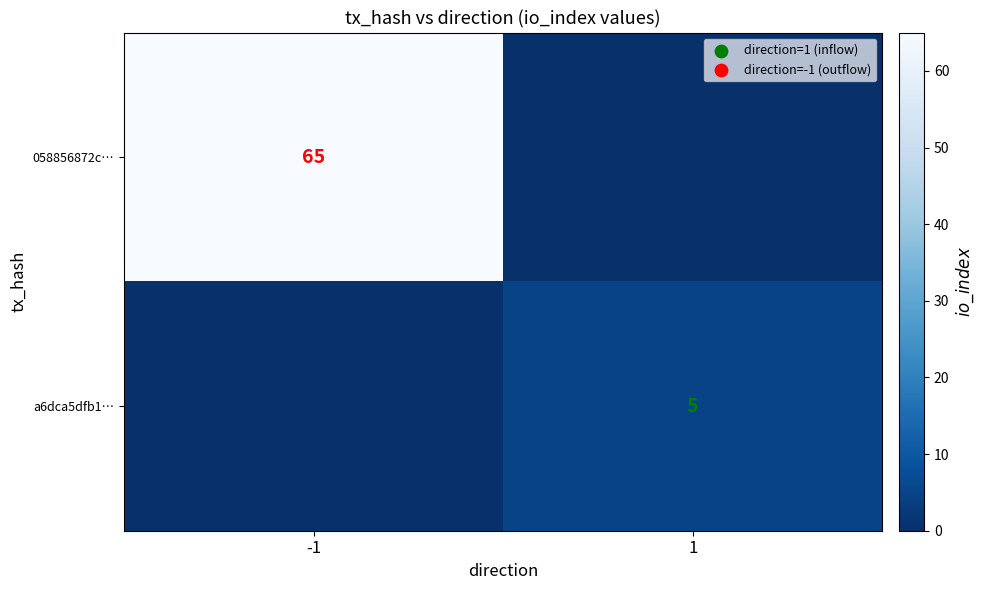

Is it true that a6dca5dfb1… equals 7 at 1?

False